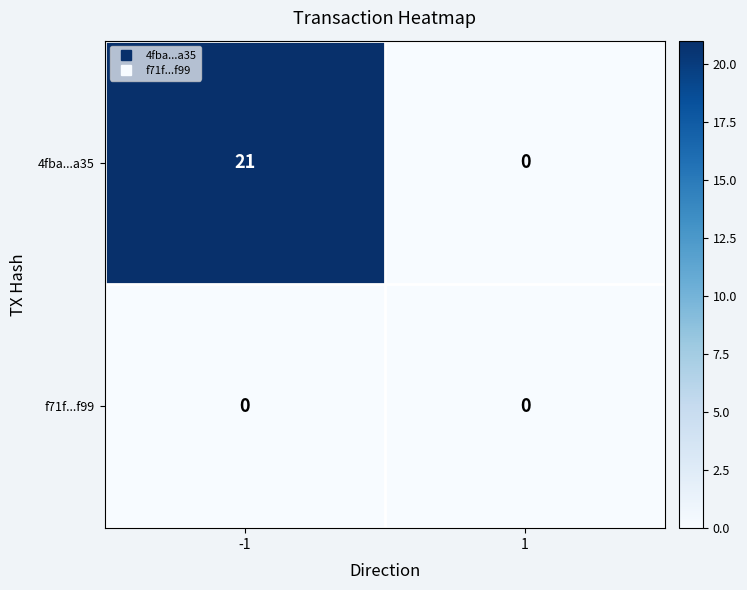

How many positive values does the 4fba...a35 series have?

1